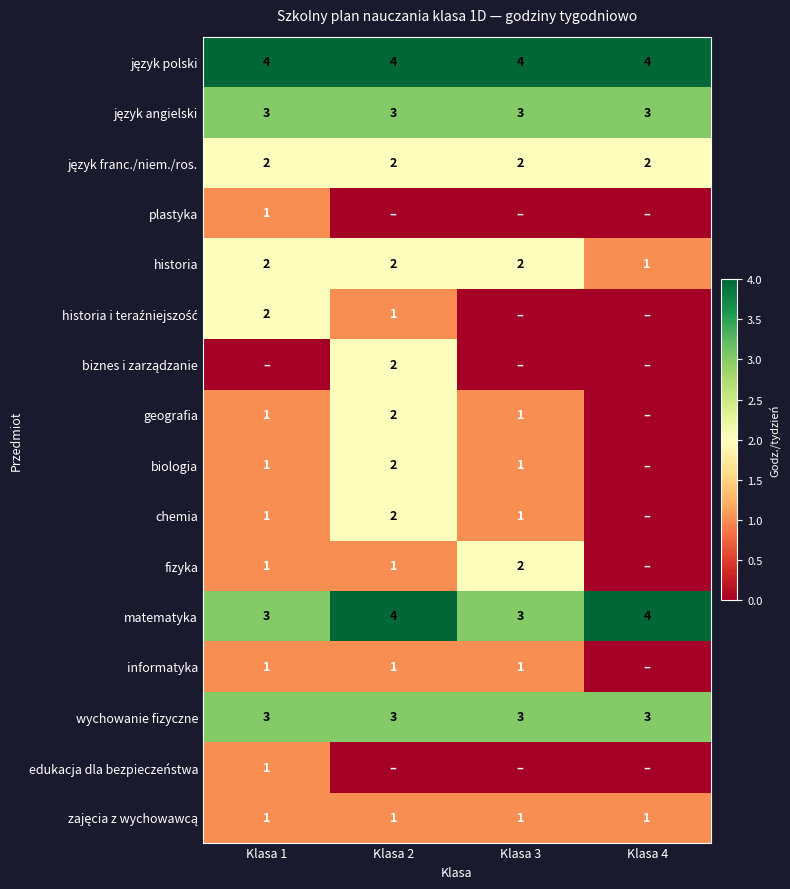

How many data points in matematyka are less than 4?

2